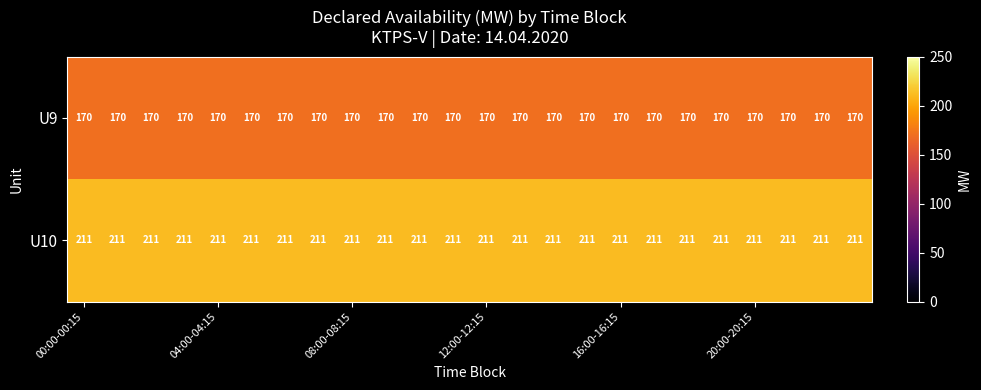

List the series in order of their peak value, lowest first.

U9, U10